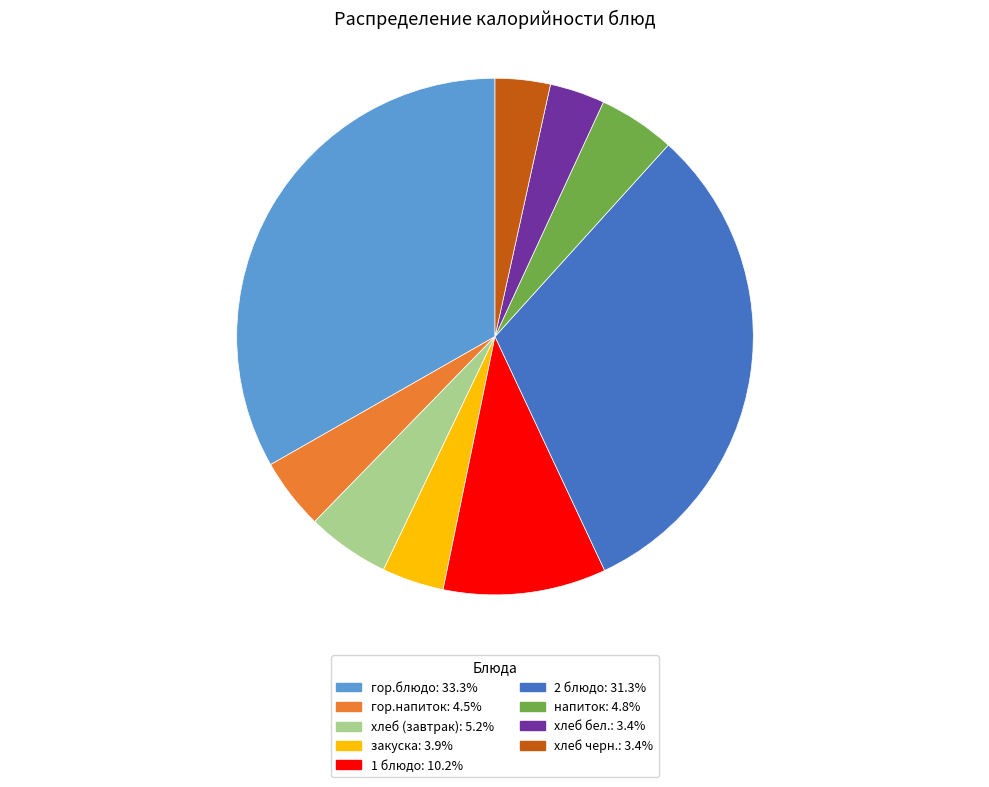

Approximately how many times larger is the value at напиток compared to 1 блюдо?

0.5